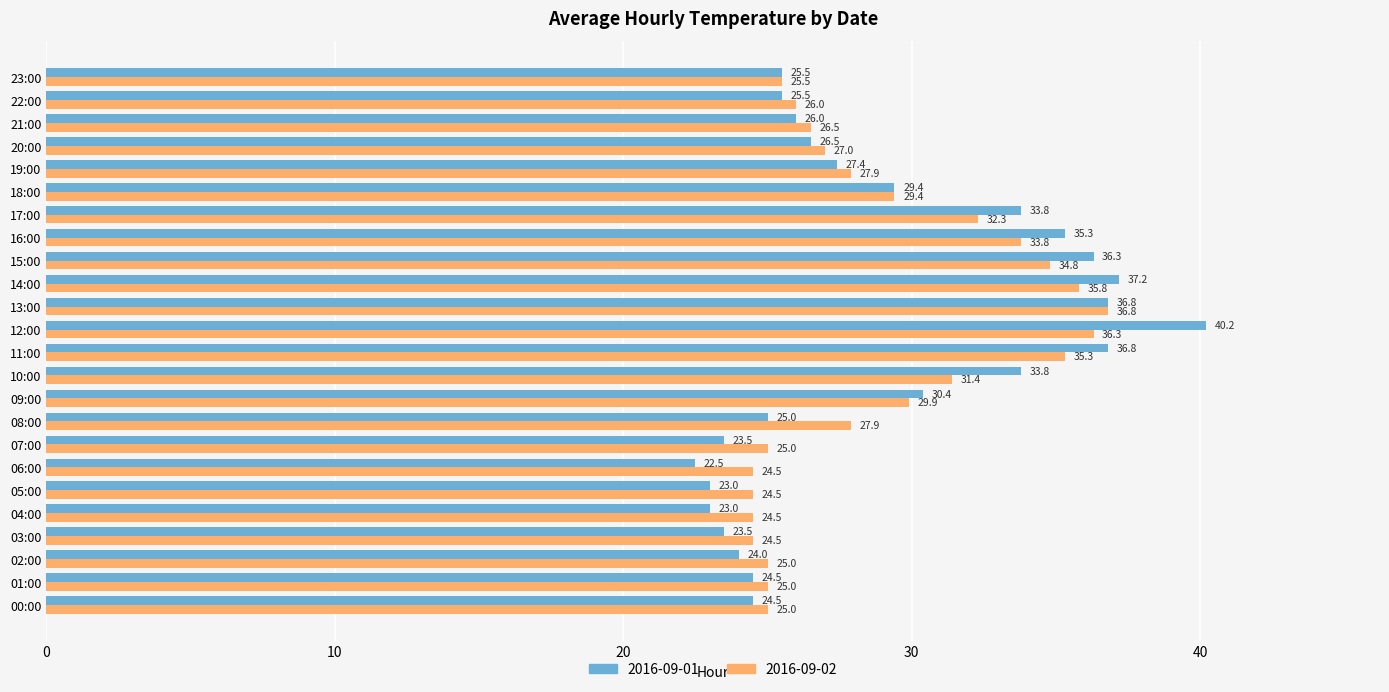

What is the difference between the second highest and second lowest values in the 2016-09-02 series?

11.8